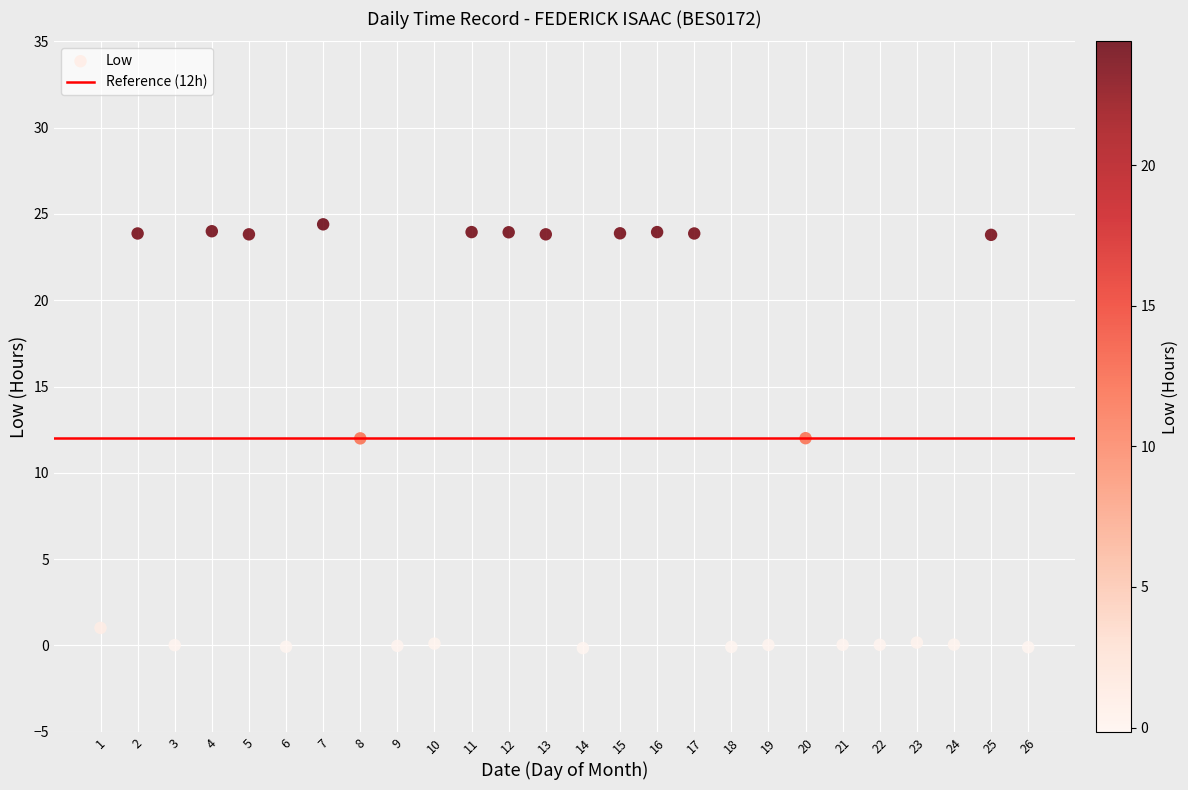

What is the range of X values (max minus min)?

25.0